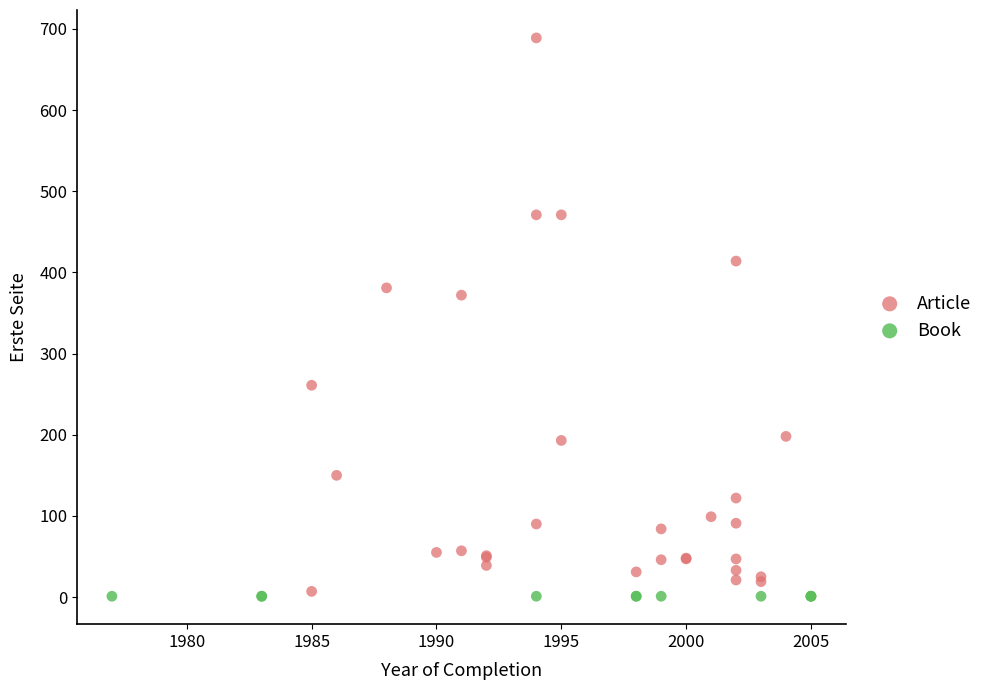

Which series reaches the maximum Y coordinate?

Article